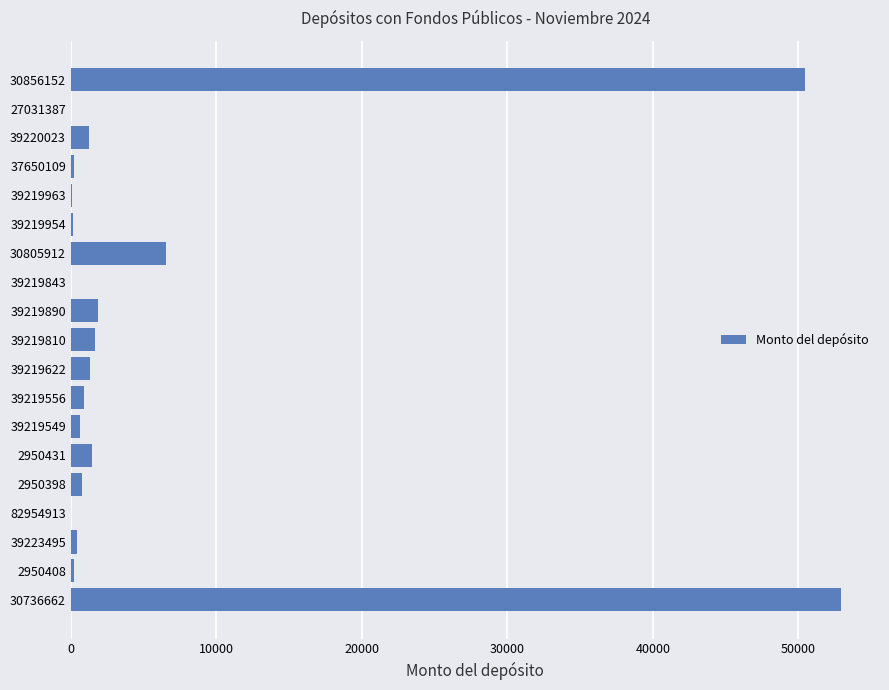

The value at 30805912 is 10846.1. True or false?

False